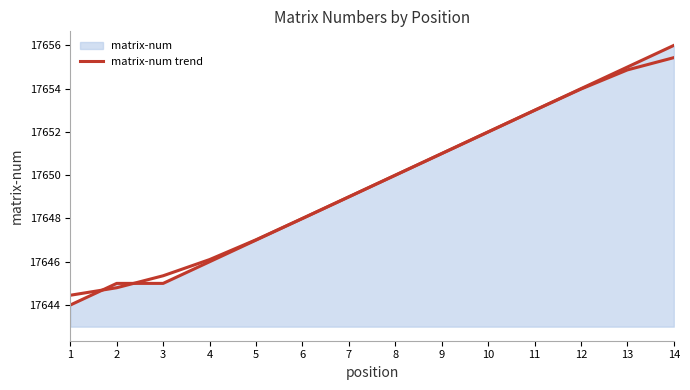

Between 12 and 13, which is larger?

13